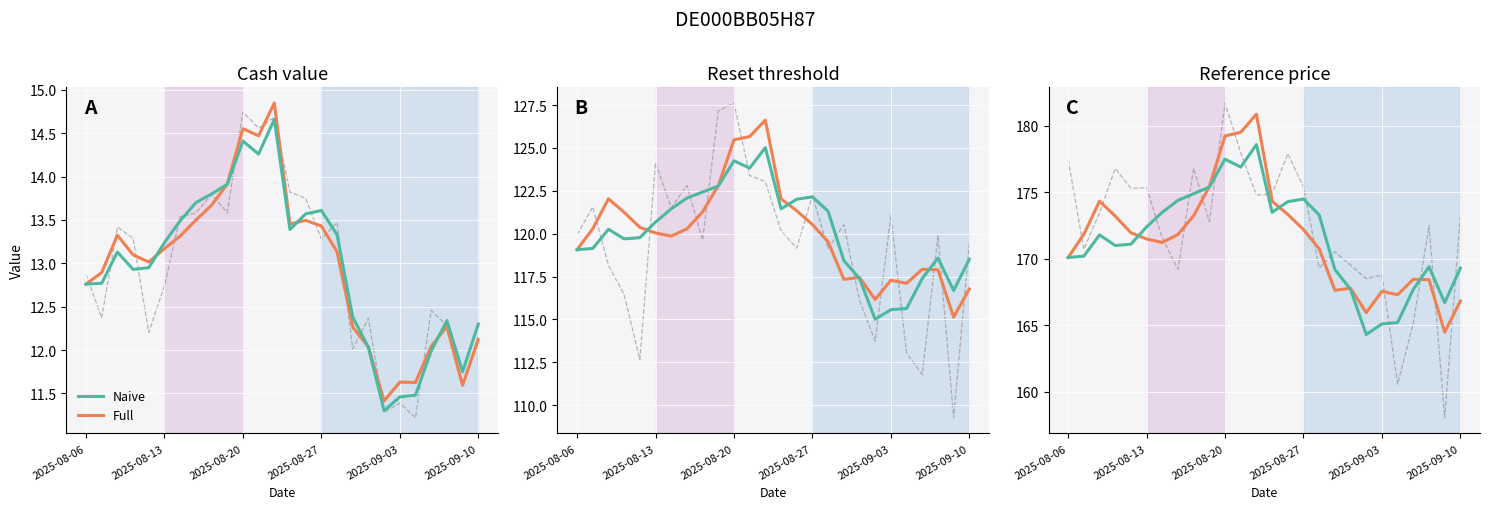

Count the number of data series in this chart.

2